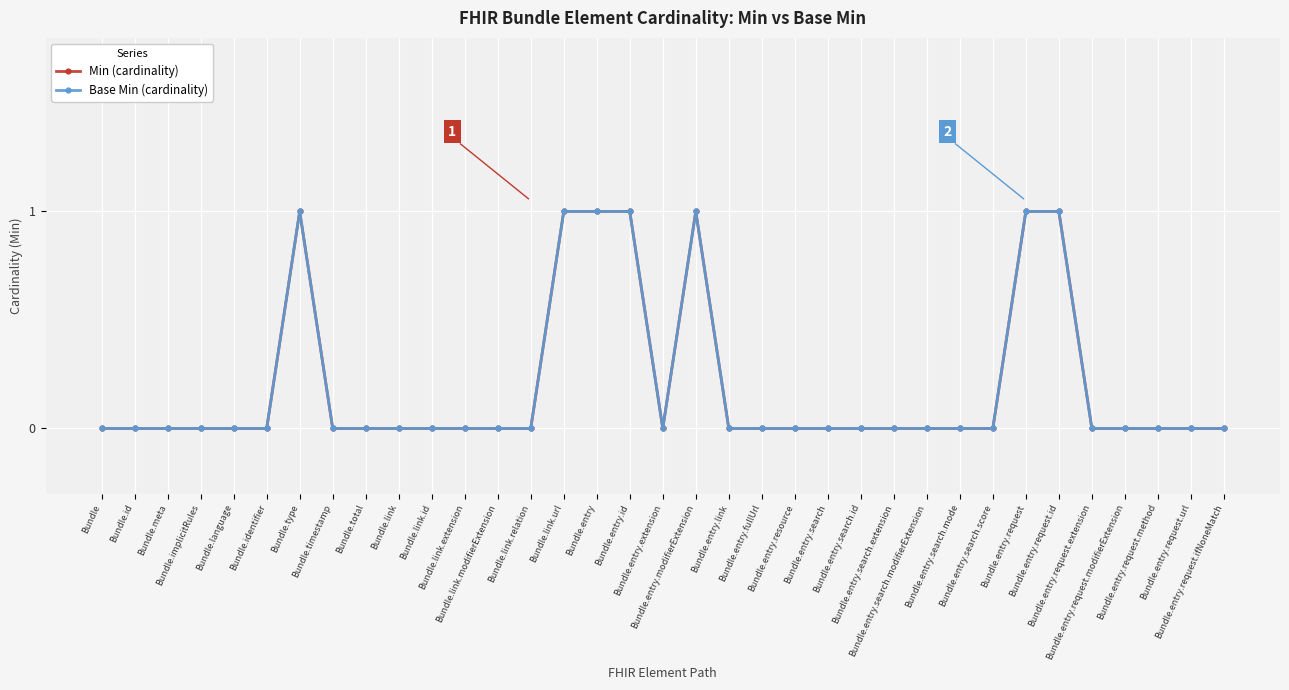

Does the chart have visible grid lines?

Yes